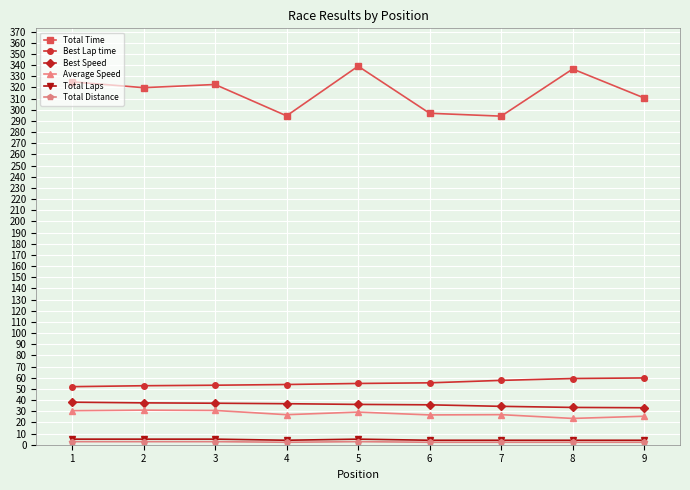

What is the maximum value shown in the chart?

338.9